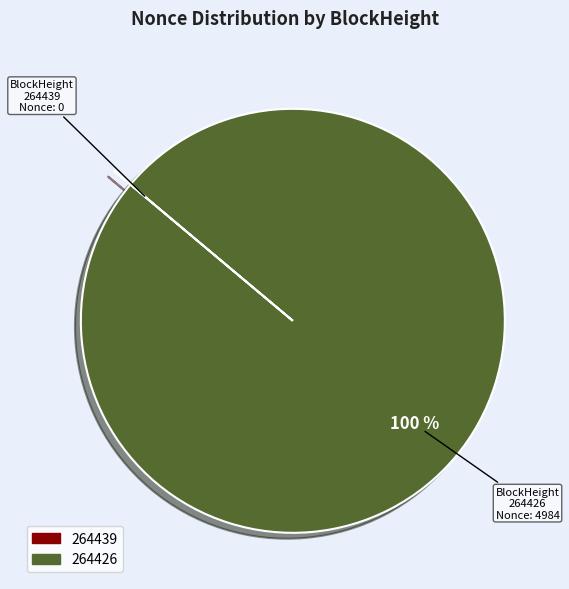

To the nearest percent, what is the average slice percentage?

50%